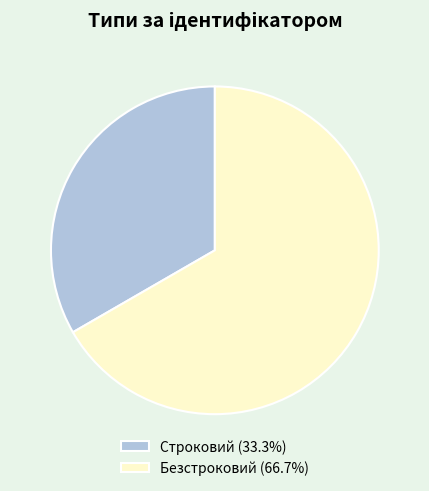

Is there a majority slice in this chart?

Yes